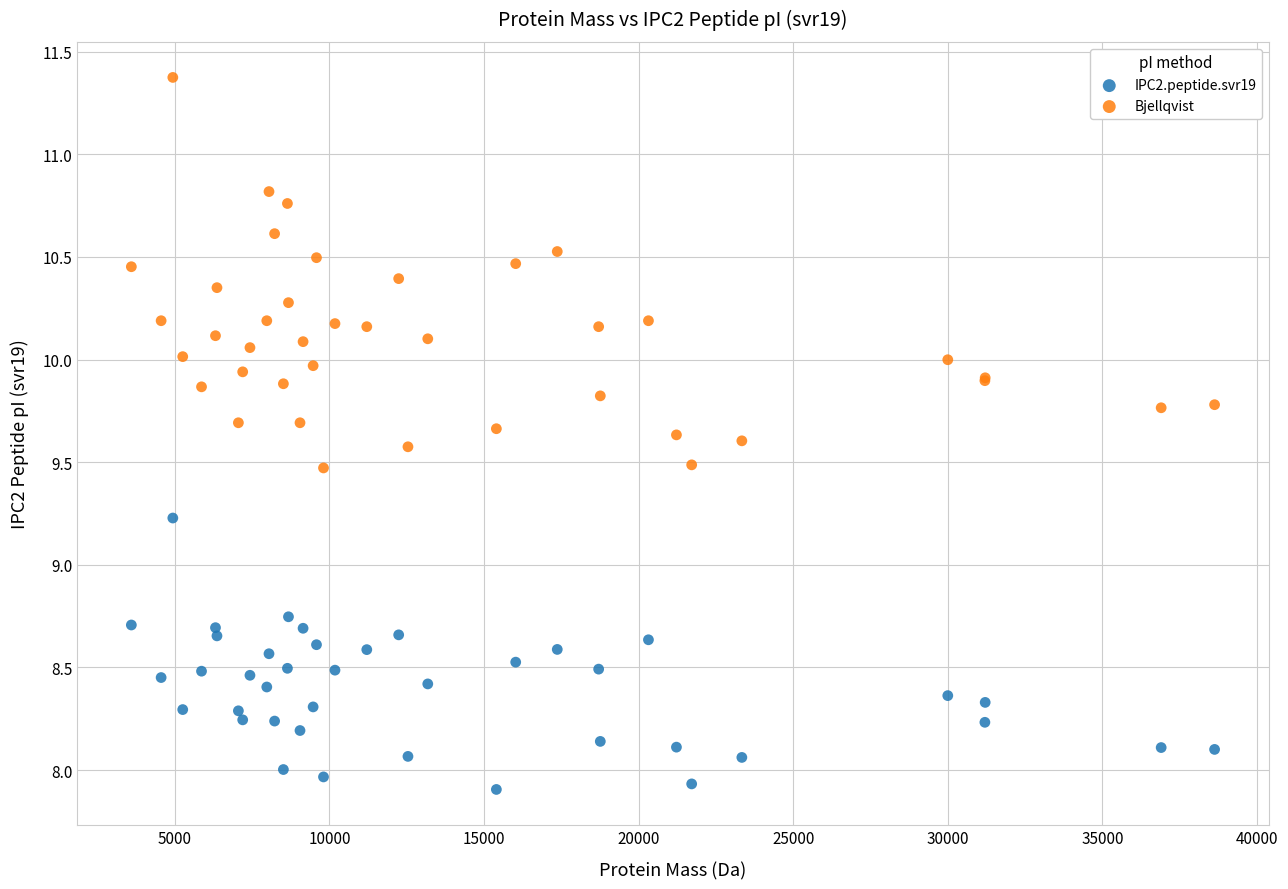

Which series has the largest Y range (max minus min)?

Bjellqvist